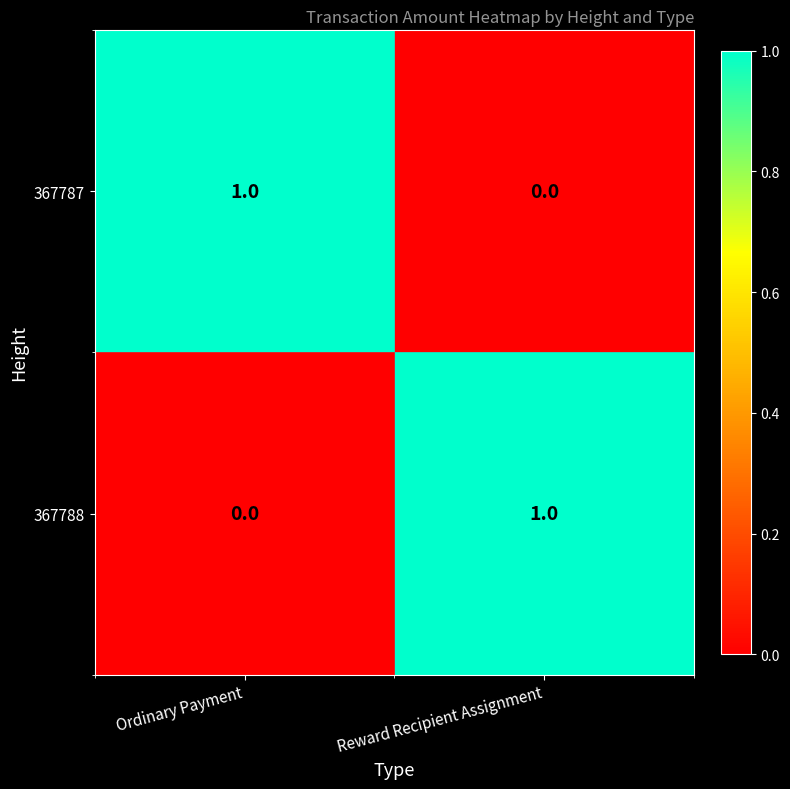

The value of 367788 at Reward Recipient Assignment is 1. True or false?

True